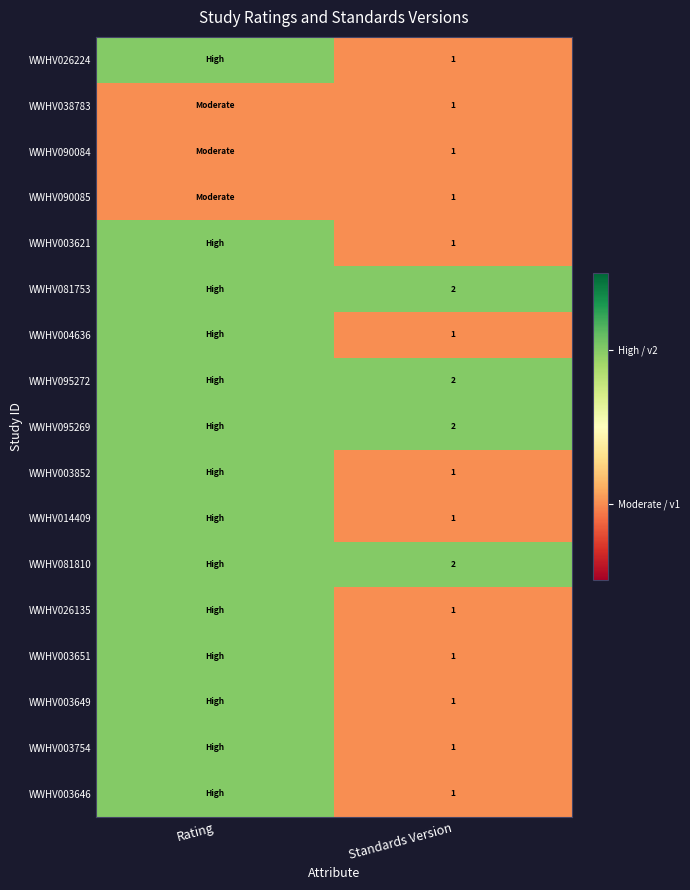

What is the total value across all series at Standards Version?

21